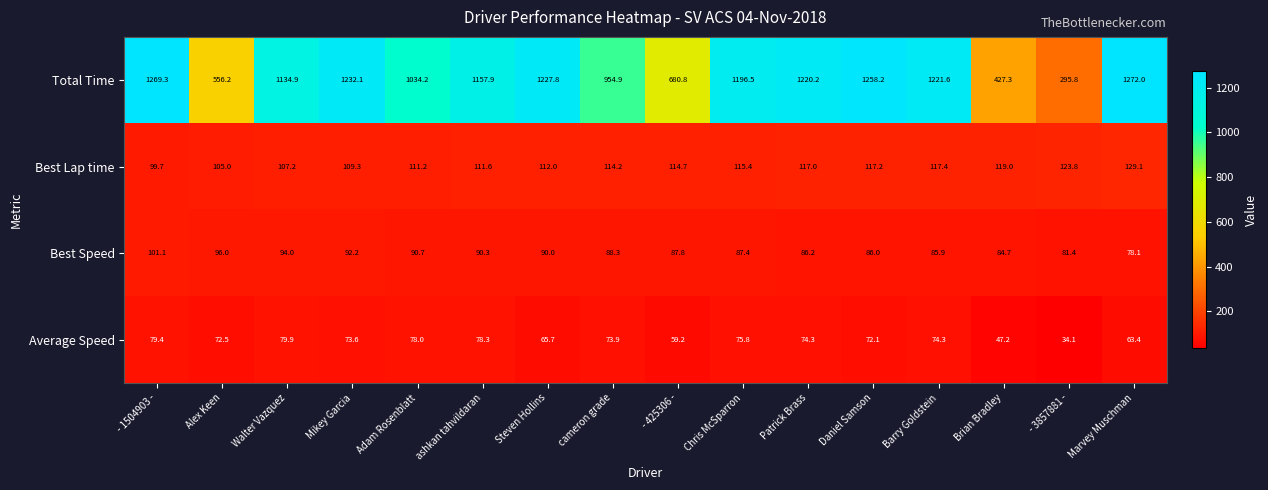

The value of Total Time at Brian Bradley is 695.4. True or false?

False